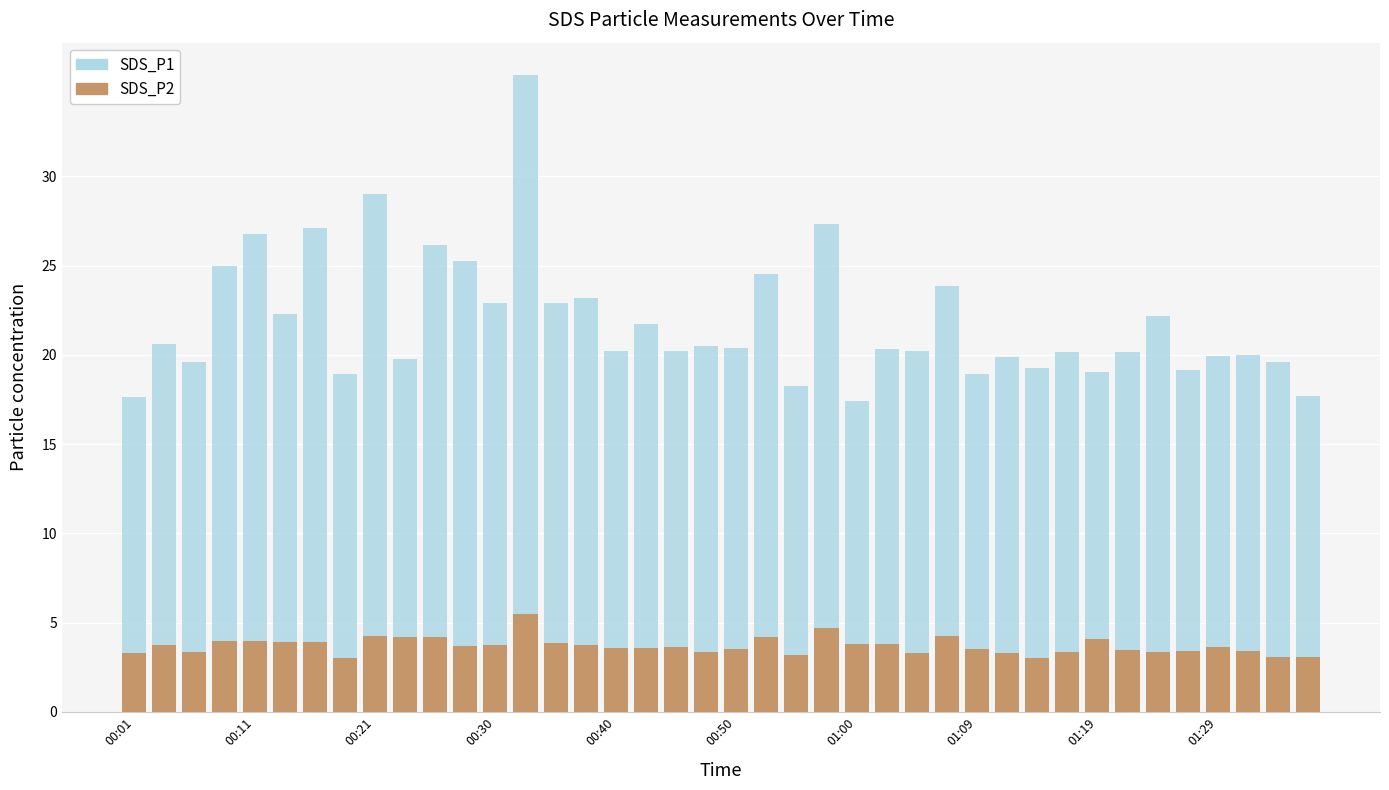

What is the minimum value for SDS_P2?

3.0